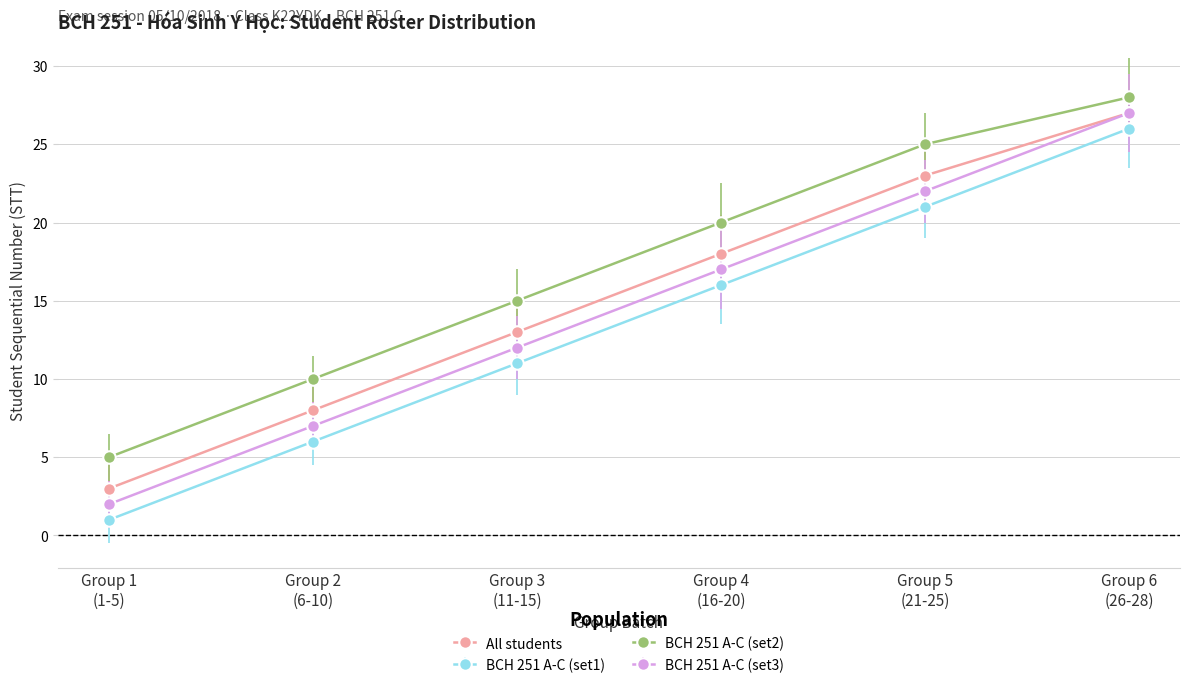

Rank the series by their average value, from lowest to highest.

BCH 251 A-C (set1), BCH 251 A-C (set3), All students, BCH 251 A-C (set2)